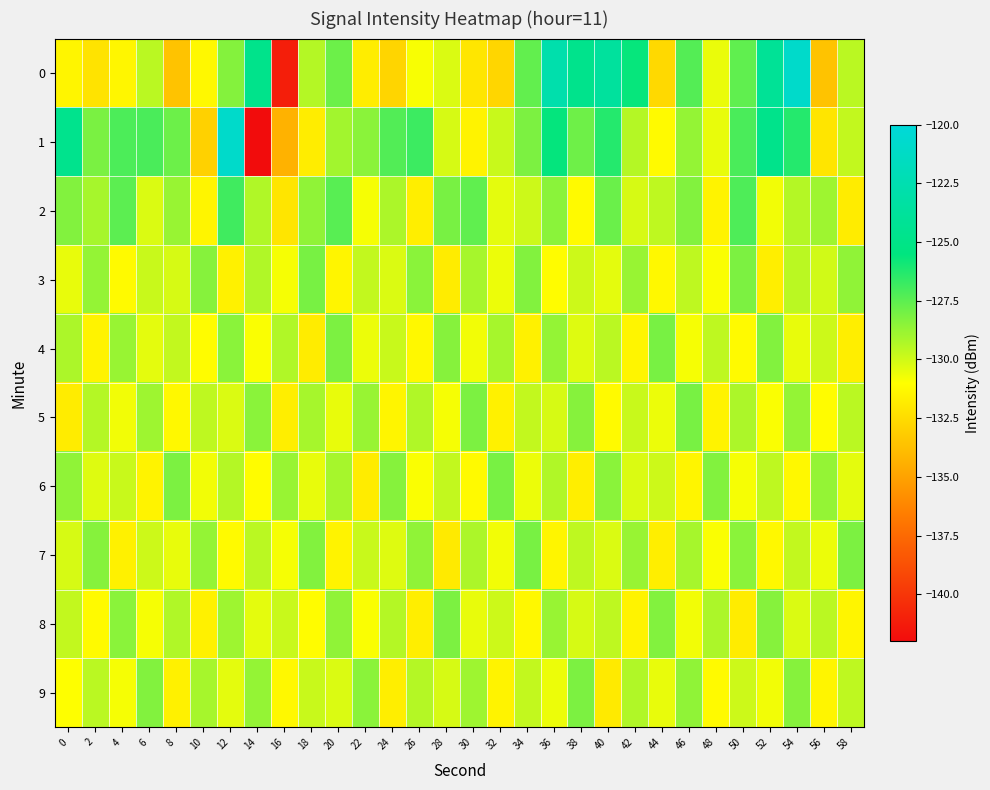

Which series has the largest total across all categories?

1